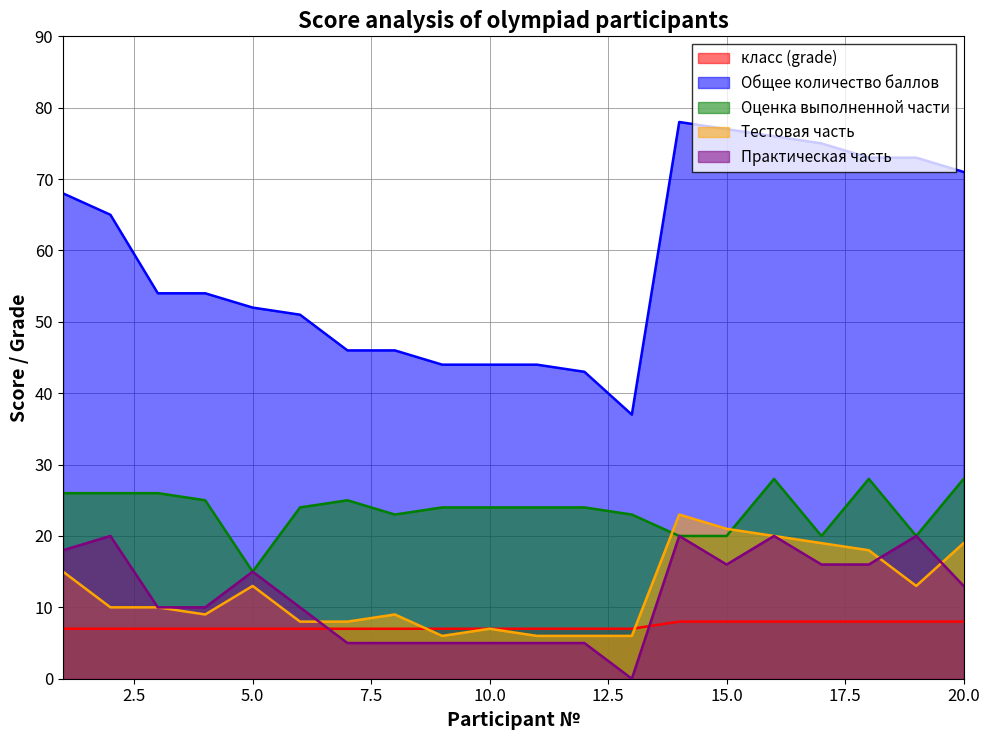

Which series has the widest spread of values?

Общее количество баллов